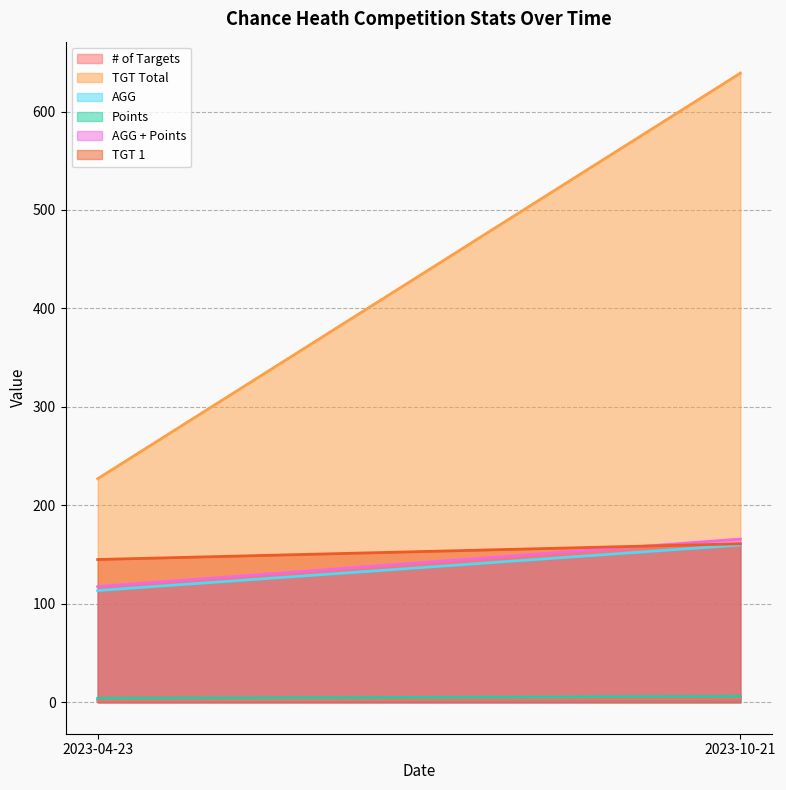

List the labels in order of Points value, largest first.

2023-10-21, 2023-04-23